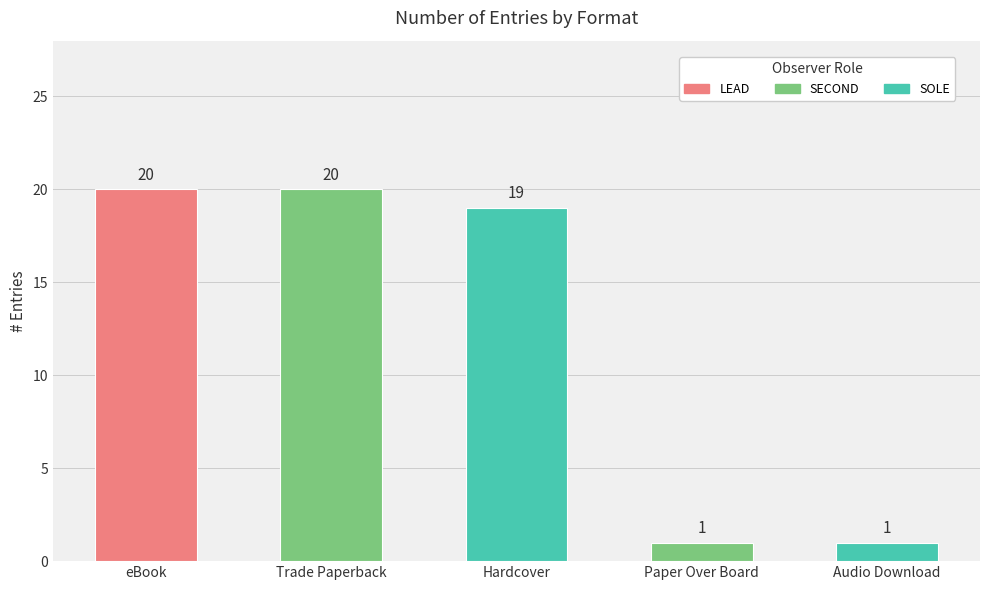

Which has a higher value, Trade Paperback or Hardcover?

Trade Paperback